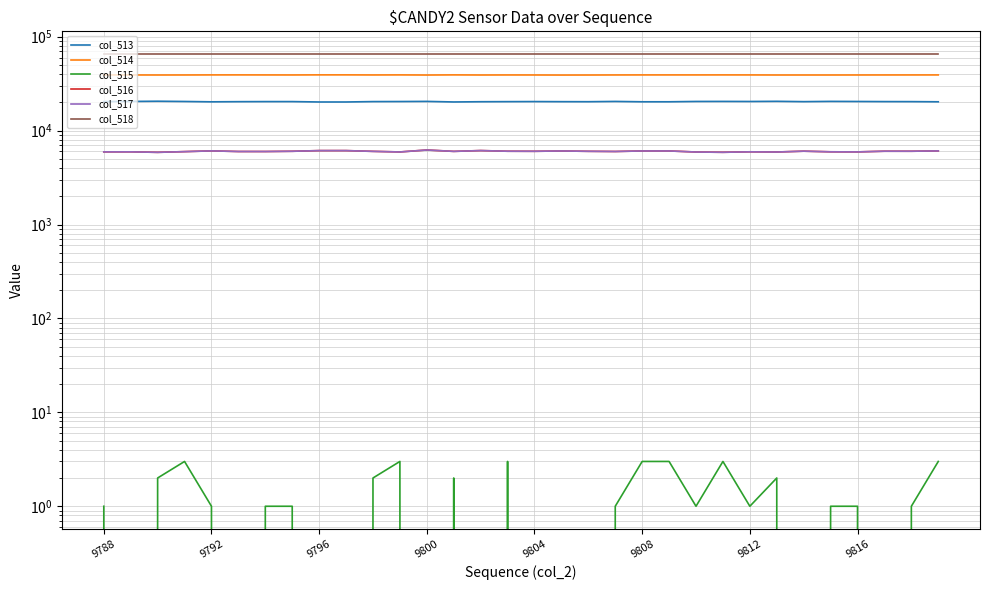

At which label does col_515 reach its minimum?

9792